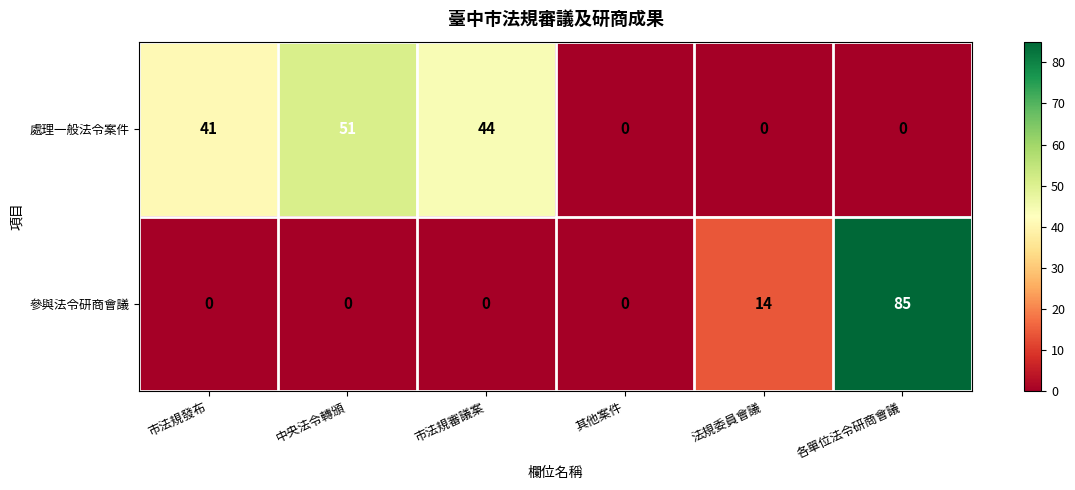

The 參與法令研商會議 series shows 0 at 市法規審議案. True or false?

True